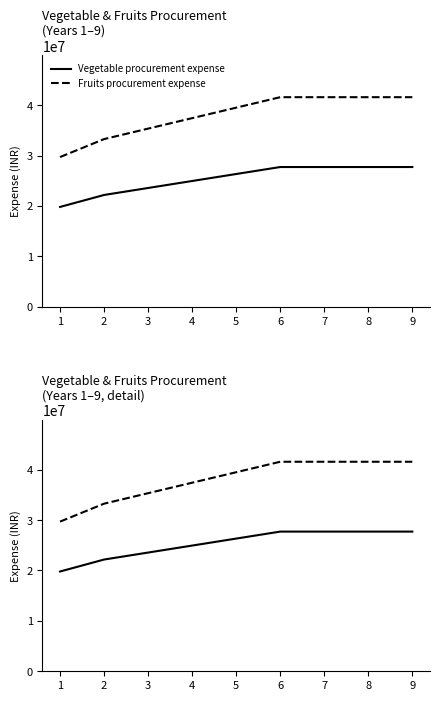

Reading left to right, transcribe all the data shown in this chart.

Vegetable procurement expense: 1=19800000	2=22176000	3=23562000	4=24948000	5=26334000	6=27720000	7=27720000	8=27720000	9=27720000
Fruits procurement expense: 1=29700000	2=33264000	3=35343000	4=37422000	5=39501000	6=41580000	7=41580000	8=41580000	9=41580000